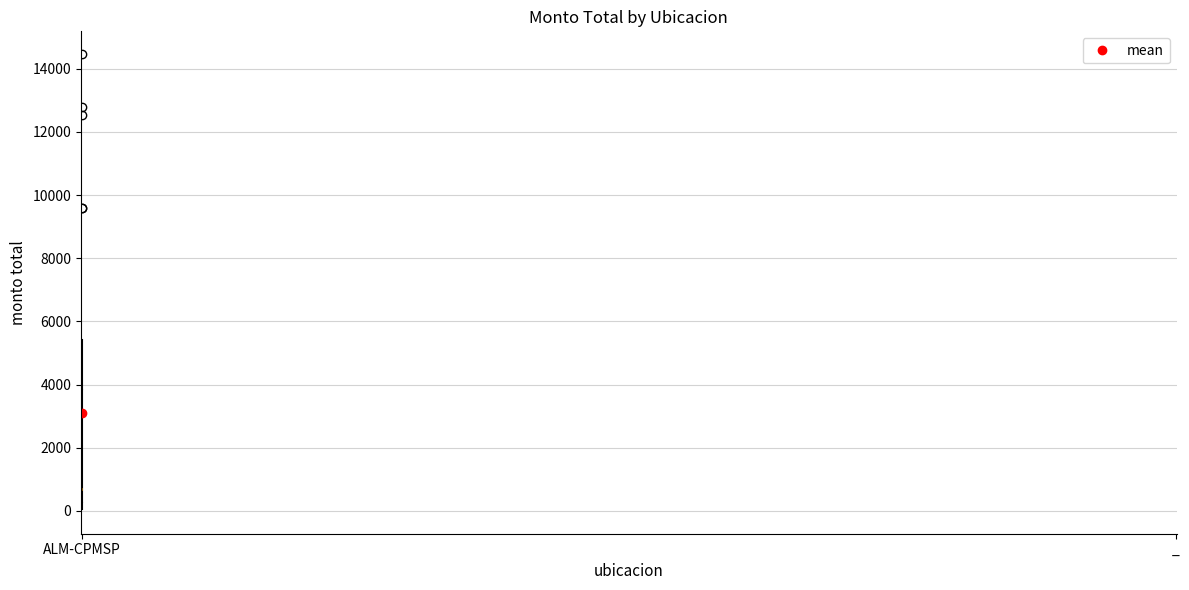

Reading left to right, transcribe this box plot: for each box, give where its median line is, the range the box spans, and where its two whiskers end, as read against the y-axis. The values are not printed on the chart, so give them approximately, as read against the axis.

ALM-CPMSP: median 600, box 200 to 3800, whiskers 0 to 5400
_: box collapsed to a line at 0, whiskers 0 to 0